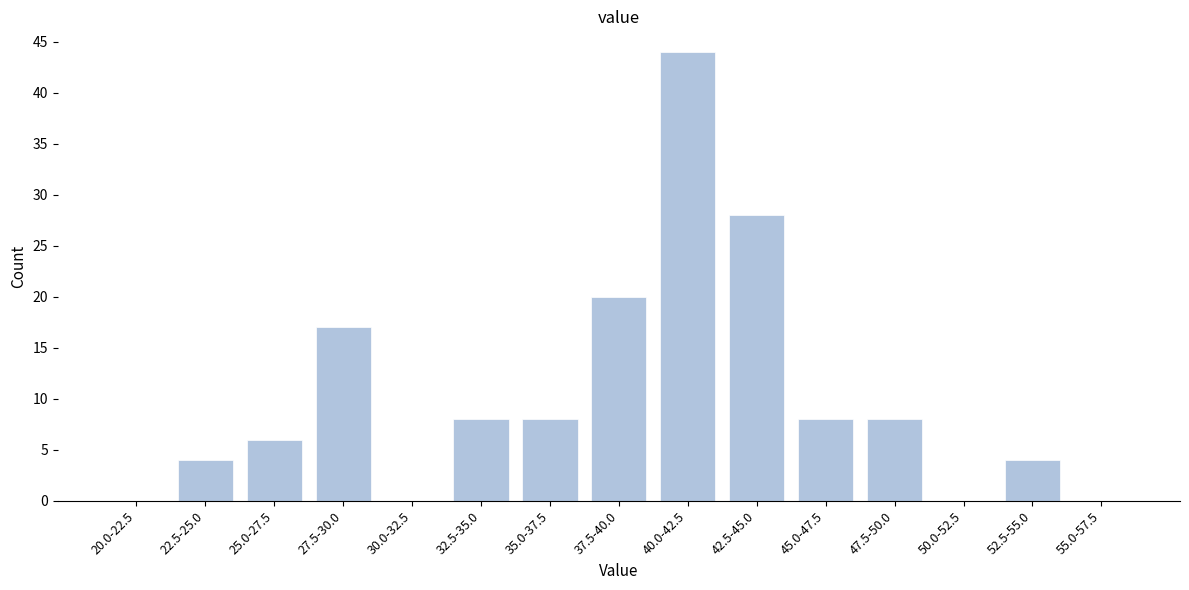

Reading left to right, extract all data points from this chart.

20.0-22.5=0	22.5-25.0=4	25.0-27.5=6	27.5-30.0=17	30.0-32.5=0	32.5-35.0=8	35.0-37.5=8	37.5-40.0=20	40.0-42.5=44	42.5-45.0=28	45.0-47.5=8	47.5-50.0=8	50.0-52.5=0	52.5-55.0=4	55.0-57.5=0